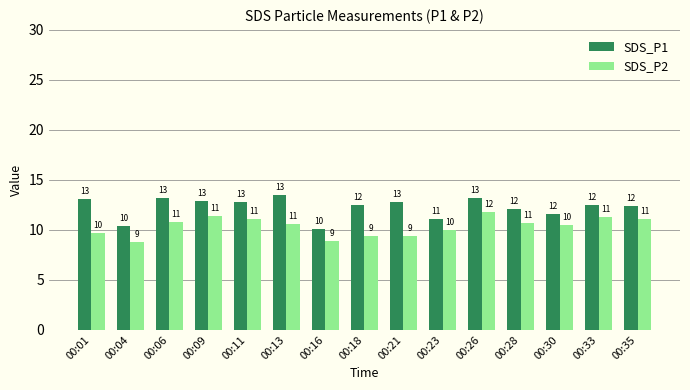

Reading left to right, what are all the values shown in this chart?

SDS_P1: 00:01=13.1	00:04=10.3	00:06=13.2	00:09=12.8	00:11=12.8	00:13=13.4	00:16=10.1	00:18=12.5	00:21=12.8	00:23=11.1	00:26=13.2	00:28=12.1	00:30=11.6	00:33=12.5	00:35=12.4
SDS_P2: 00:01=9.7	00:04=8.8	00:06=10.8	00:09=11.3	00:11=11.1	00:13=10.6	00:16=8.9	00:18=9.4	00:21=9.4	00:23=10.0	00:26=11.8	00:28=10.7	00:30=10.4	00:33=11.3	00:35=11.1